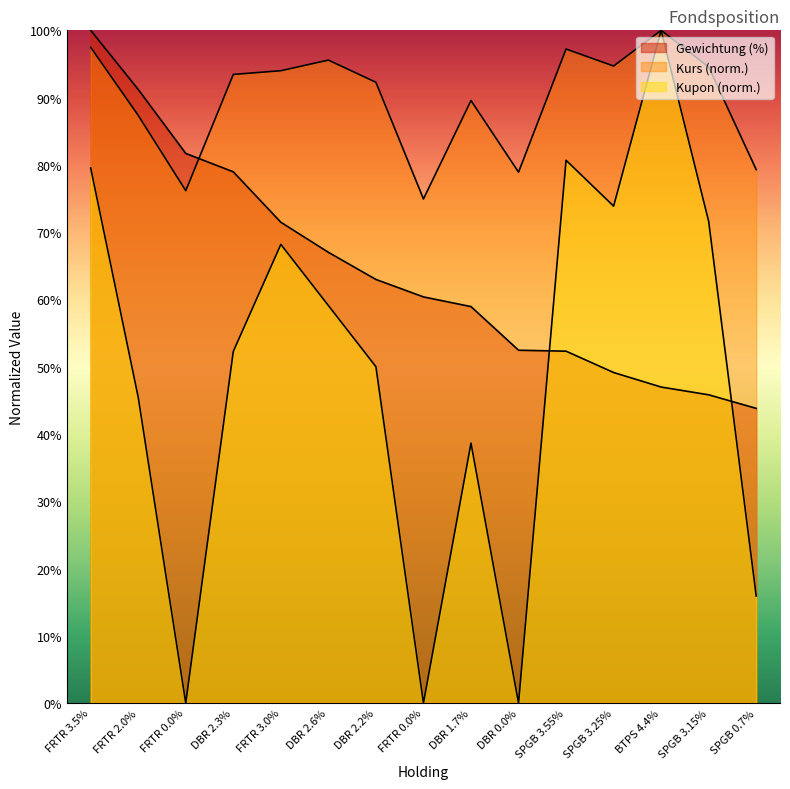

Reading right to left, list all the values displayed in this chart.

Gewichtung (%): SPGB 0.7%=43.8	SPGB 3.15%=45.8	BTPS 4.4%=47.0	SPGB 3.25%=49.1	SPGB 3.55%=52.3	DBR 0.0%=52.4	DBR 1.7%=58.9	FRTR 0.0%=60.4	DBR 2.2%=63.0	DBR 2.6%=67.0	FRTR 3.0%=71.5	DBR 2.3%=79.0	FRTR 0.0%=81.7	FRTR 2.0%=91.2	FRTR 3.5%=100.0
Kurs: SPGB 0.7%=79.3	SPGB 3.15%=94.5	BTPS 4.4%=100.0	SPGB 3.25%=94.7	SPGB 3.55%=97.2	DBR 0.0%=78.9	DBR 1.7%=89.6	FRTR 0.0%=74.9	DBR 2.2%=92.3	DBR 2.6%=95.6	FRTR 3.0%=94.0	DBR 2.3%=93.4	FRTR 0.0%=76.2	FRTR 2.0%=87.4	FRTR 3.5%=97.5
Kupon: SPGB 0.7%=15.9	SPGB 3.15%=71.6	BTPS 4.4%=100.0	SPGB 3.25%=73.9	SPGB 3.55%=80.7	DBR 0.0%=0.0	DBR 1.7%=38.6	FRTR 0.0%=0.0	DBR 2.2%=50.0	DBR 2.6%=59.1	FRTR 3.0%=68.2	DBR 2.3%=52.3	FRTR 0.0%=0.0	FRTR 2.0%=45.5	FRTR 3.5%=79.5